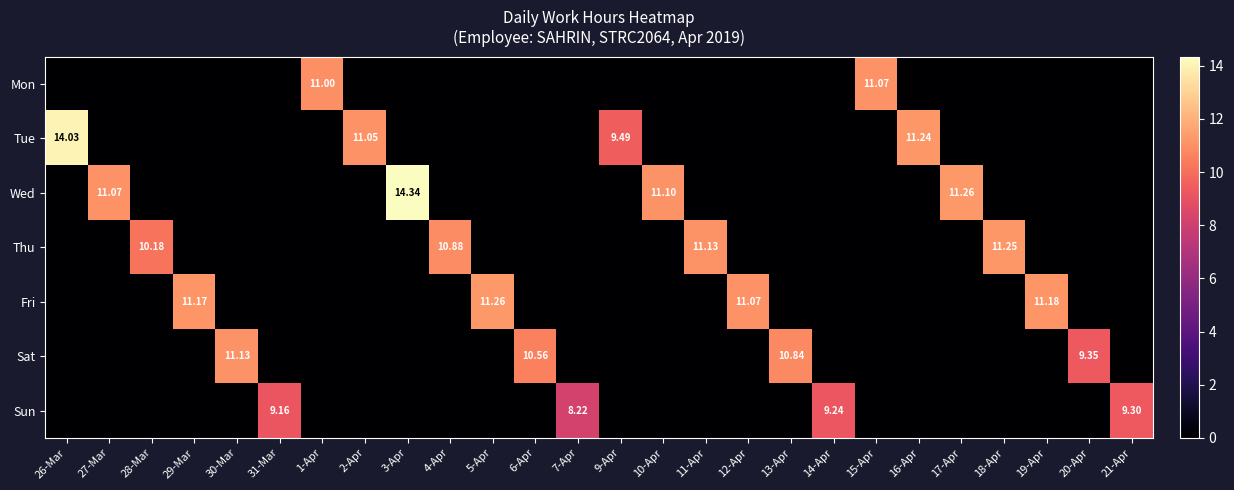

Which series has the largest total across all categories?

Wed